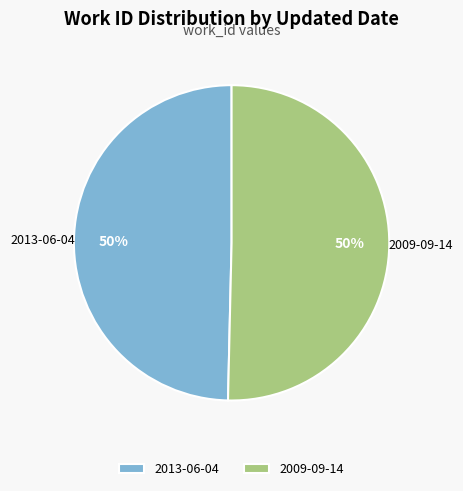

How many segments does this pie chart have?

2